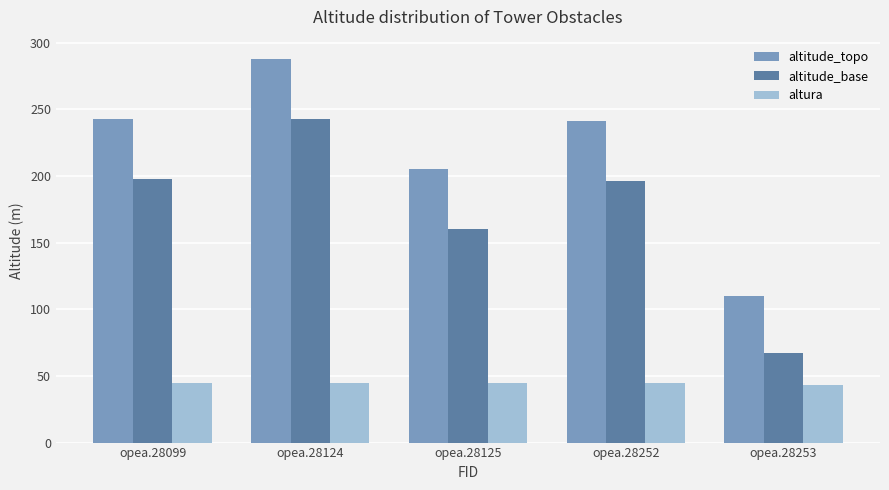

What is the value of the altura bar at the 3rd from the left?

45